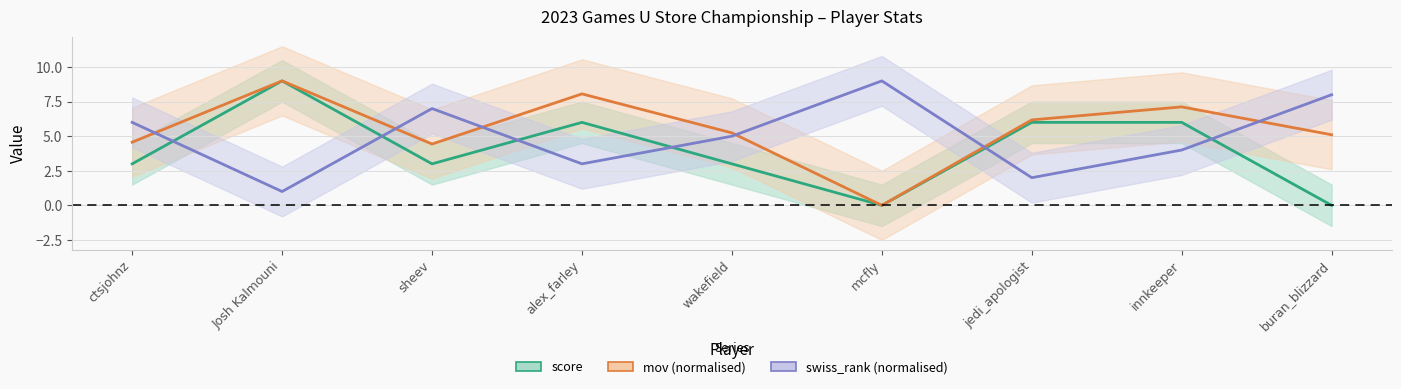

True or false: mov (normalised) and score cross at least once.

False